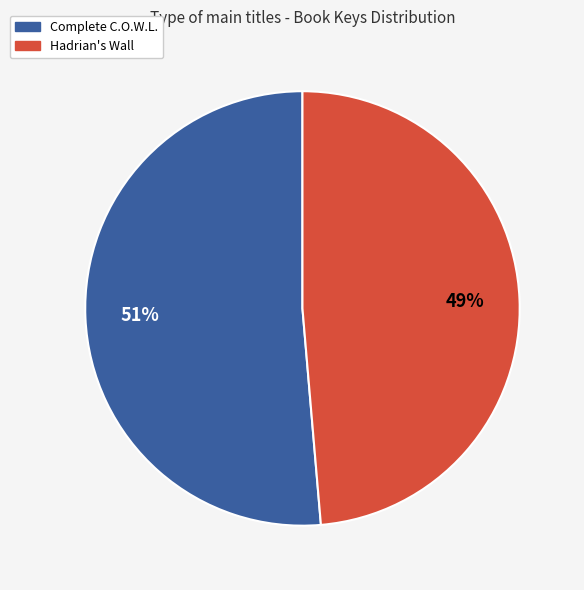

True or false: Complete C.O.W.L. accounts for 51% of the total.

True